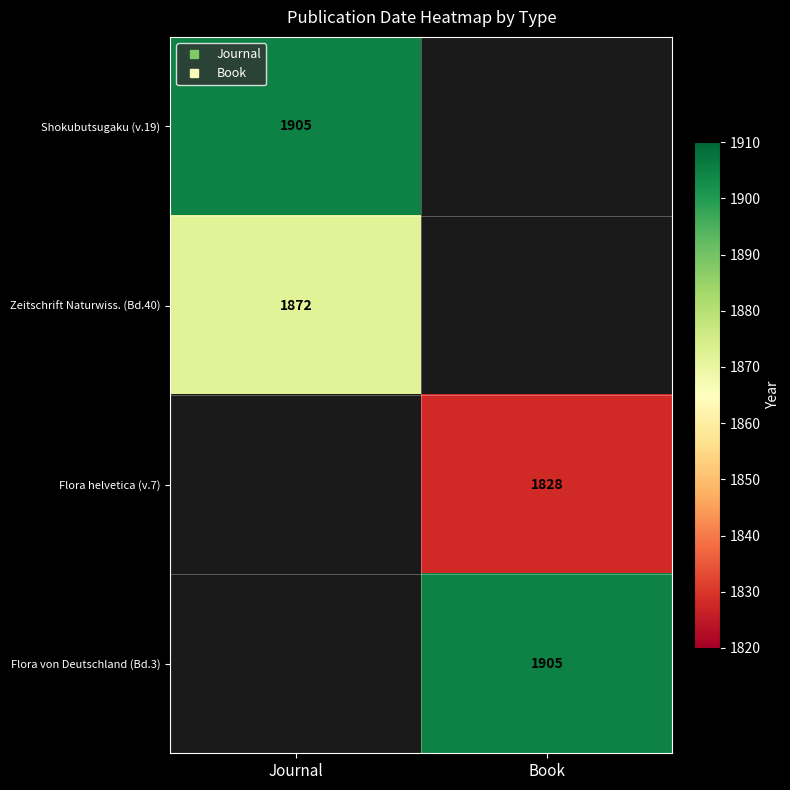

Rank the series by their average value, from highest to lowest.

Shokubutsugaku (v.19), Zeitschrift Naturwiss. (Bd.40), Flora helvetica (v.7), Flora von Deutschland (Bd.3)